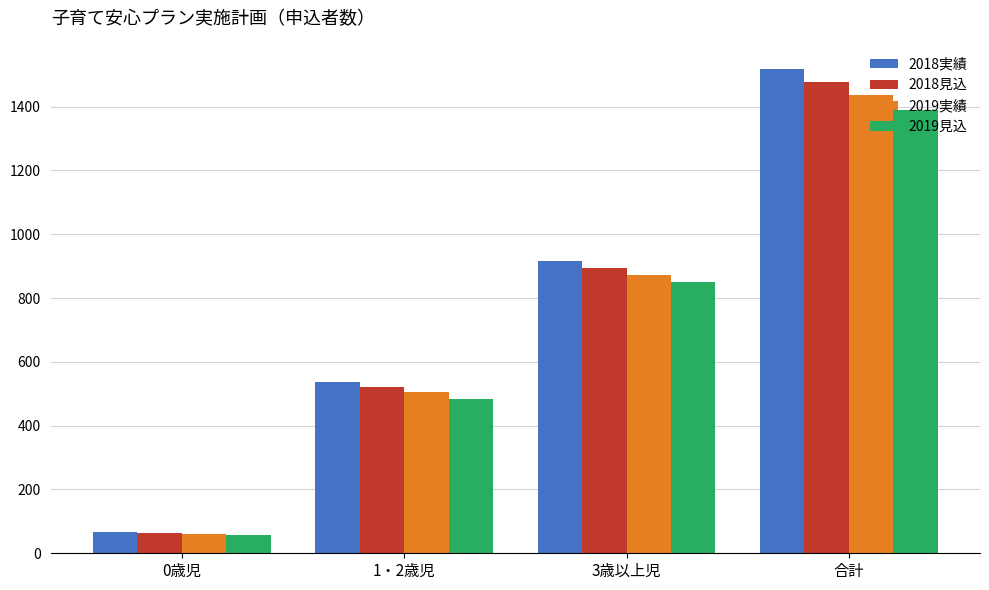

Which series has the largest total across all categories?

2018実績